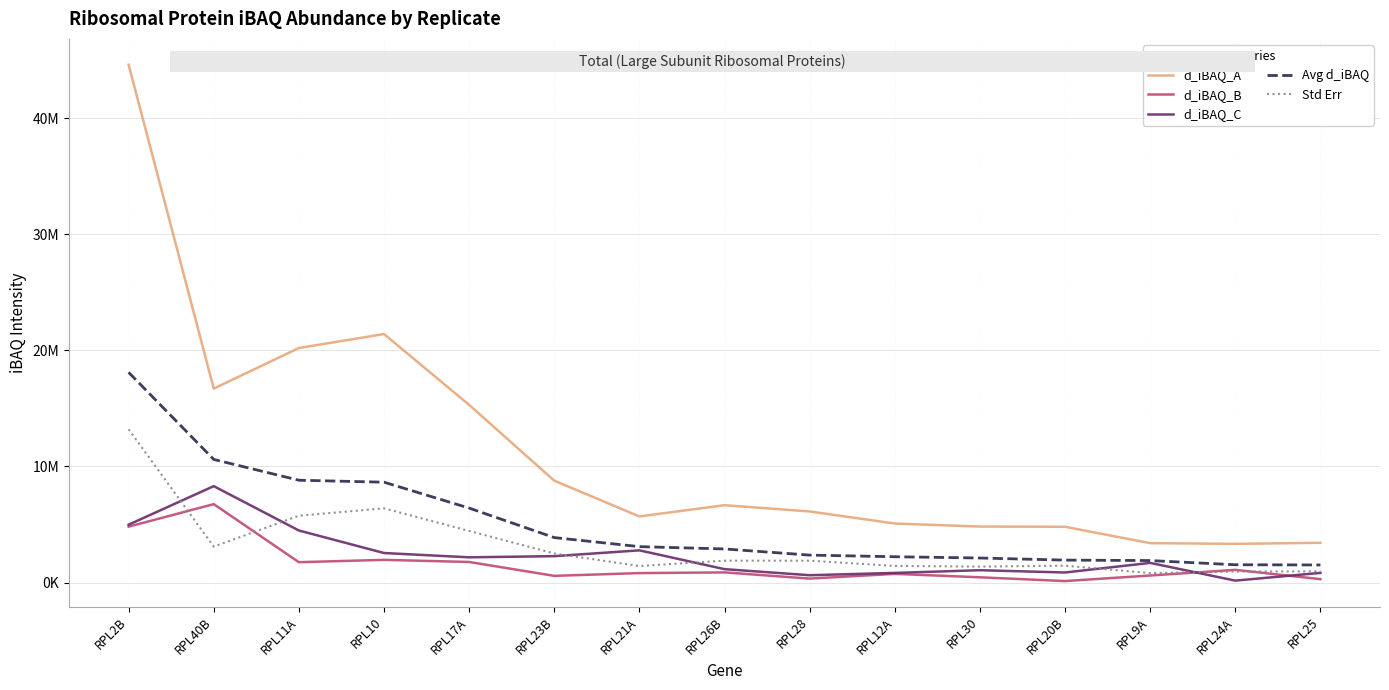

Rank the series at RPL25 from lowest to highest value.

d_iBAQ_B, d_iBAQ_C, Std Err, Avg d_iBAQ, d_iBAQ_A